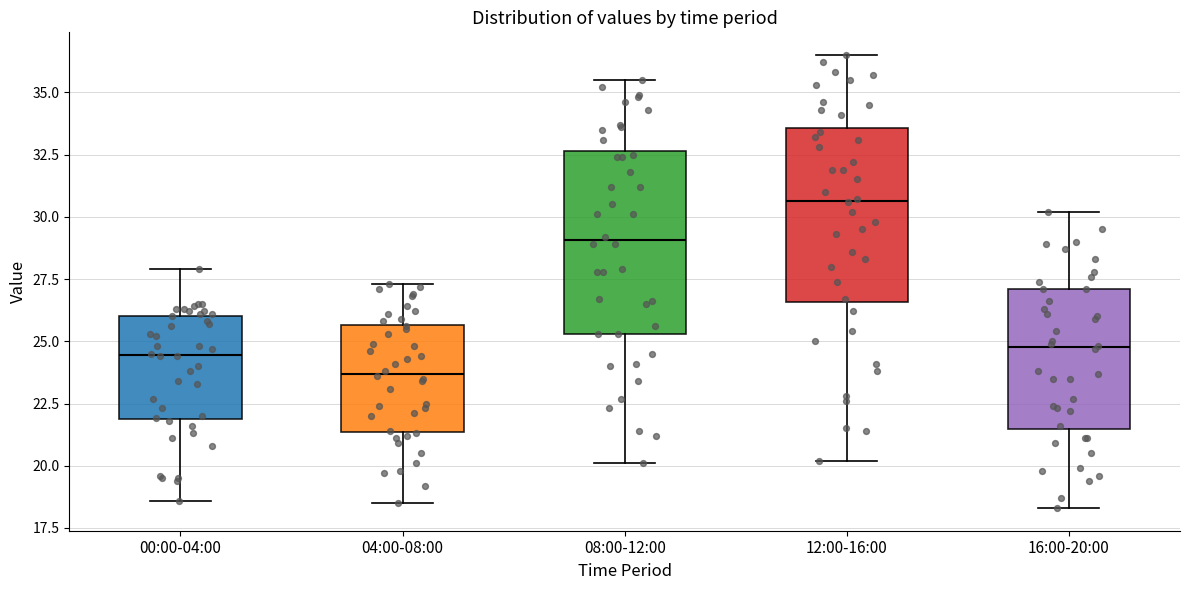

Reading left to right, read every box against the y-axis: the position of its median line, the range the box covers, and the ends of its whiskers. The values are not printed on the chart, so give them approximately, as read against the axis.

00:00-04:00: median 24.5, box 22.0 to 26.0, whiskers 18.5 to 28.0
04:00-08:00: median 23.5, box 21.5 to 25.5, whiskers 18.5 to 27.5
08:00-12:00: median 29.0, box 25.5 to 32.5, whiskers 20.0 to 35.5
12:00-16:00: median 30.5, box 26.5 to 33.5, whiskers 20.0 to 36.5
16:00-20:00: median 25.0, box 21.5 to 27.0, whiskers 18.5 to 30.0